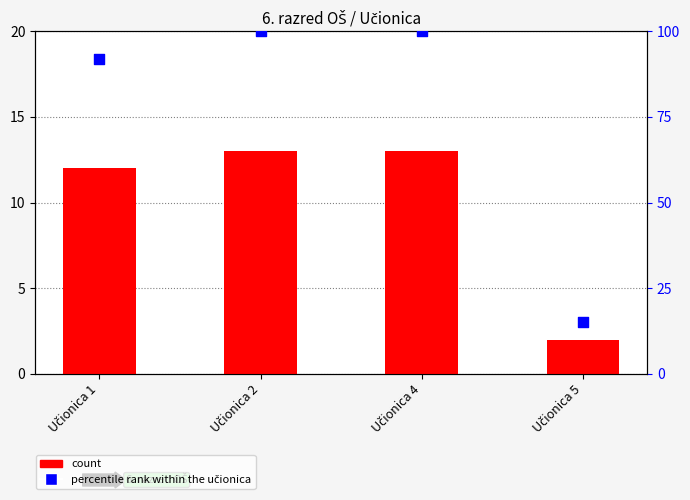

What are all the series names shown in the legend?

count, percentile rank within the učionica